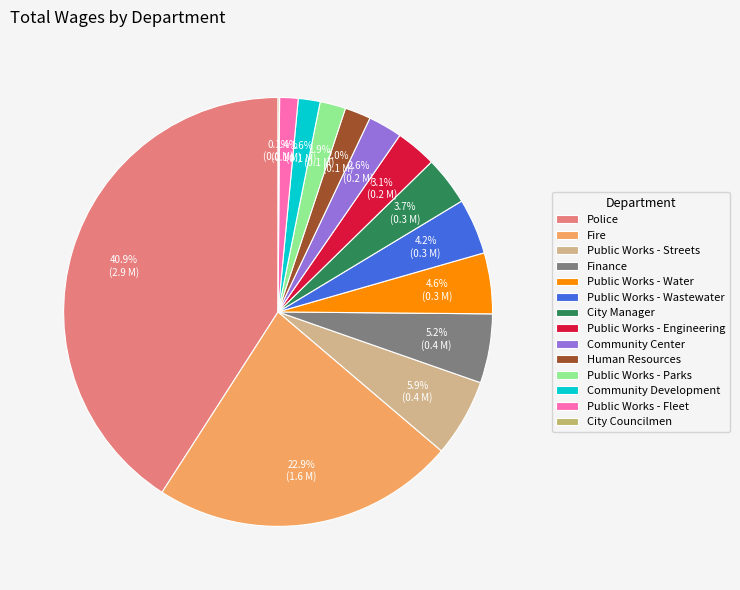

What is the change in value from Public Works - Engineering to Human Resources?

-78028